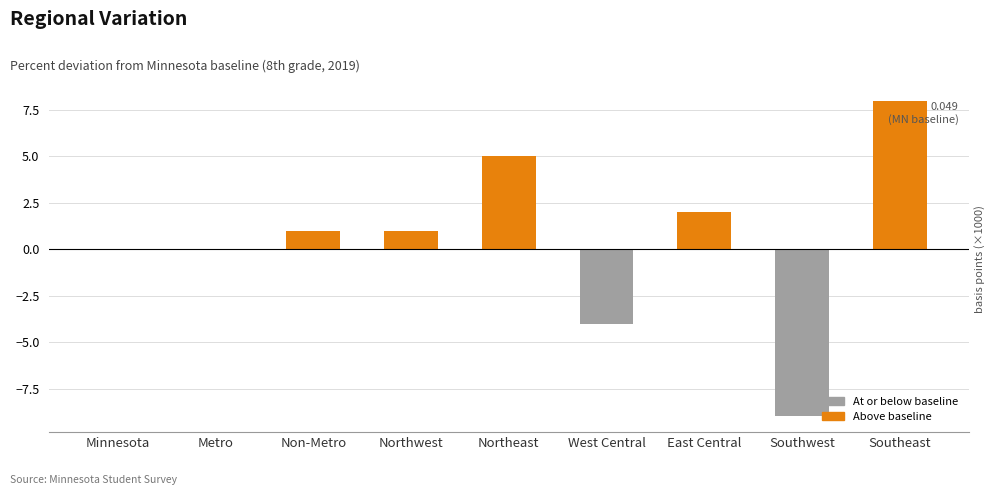

What value does the data have at East Central?

2